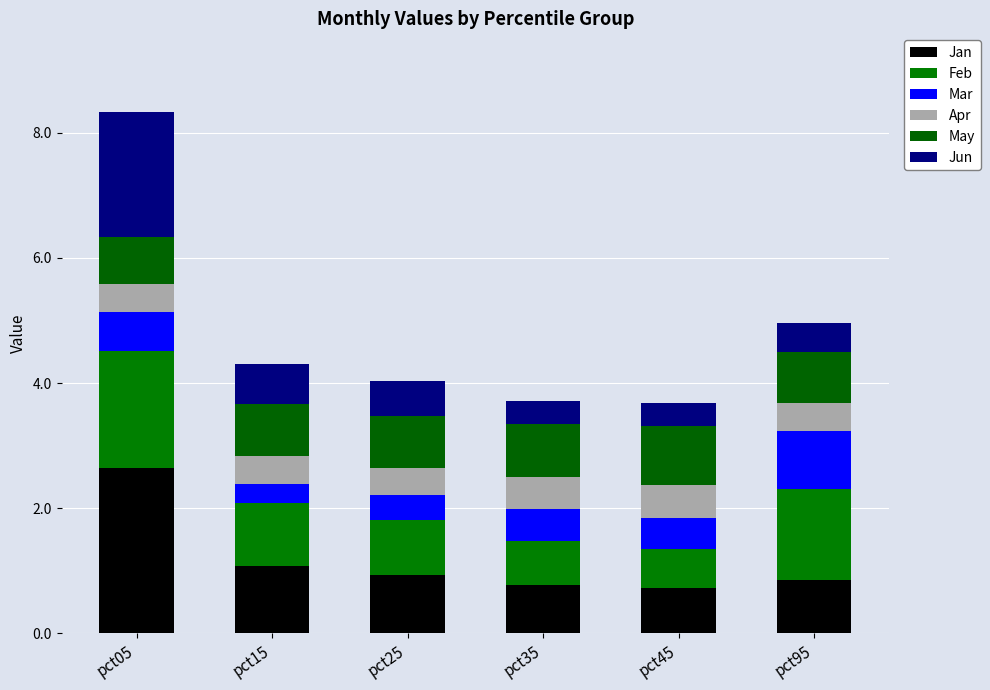

Count the number of data series in this chart.

6